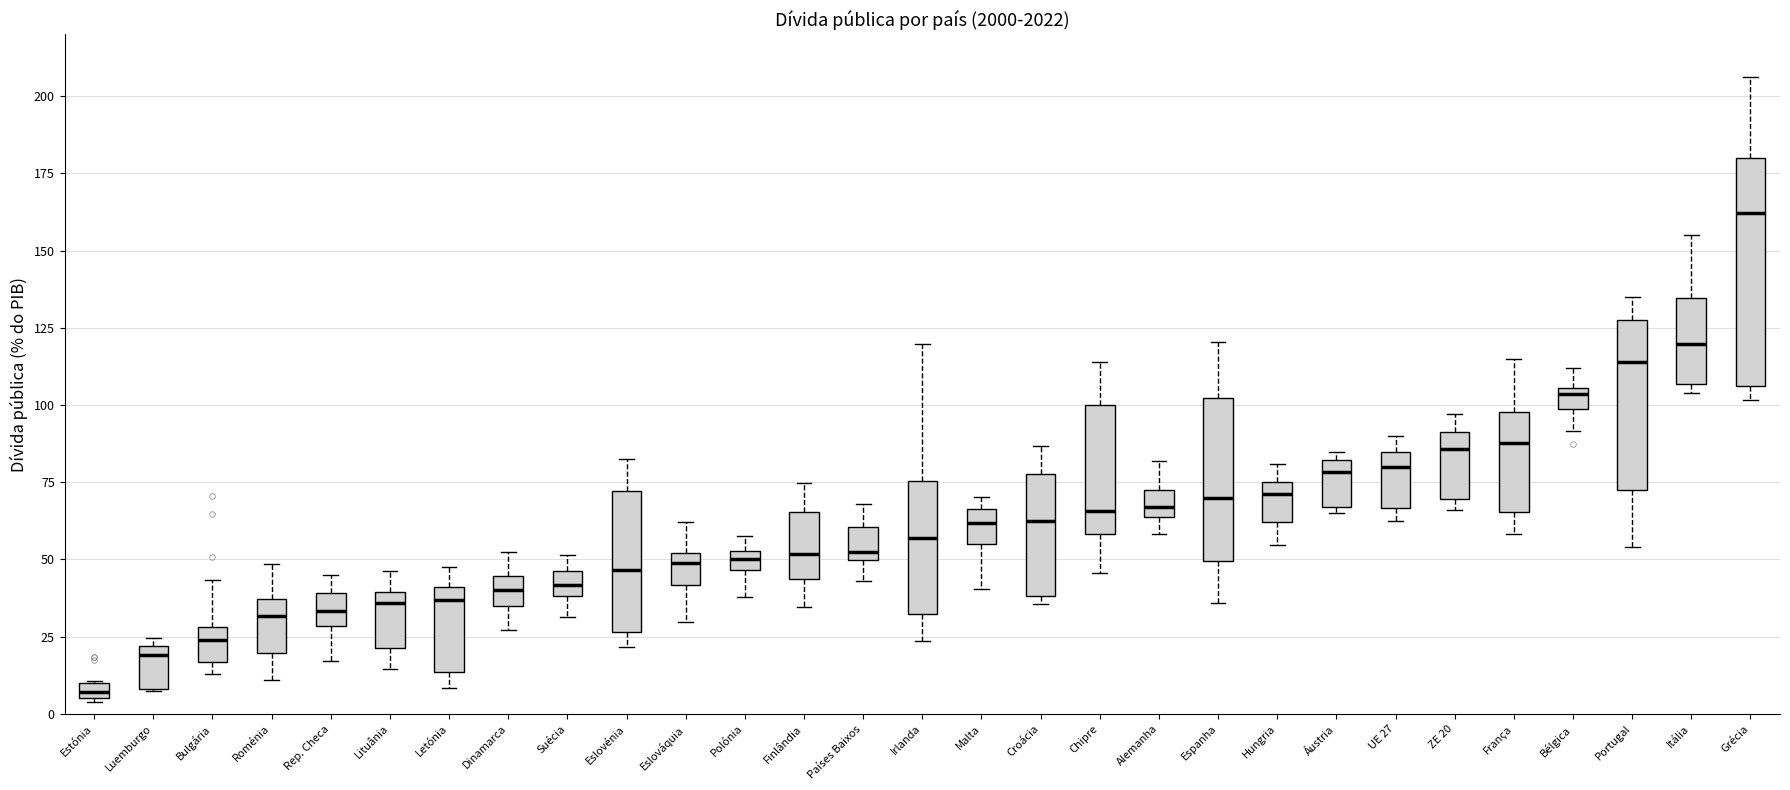

Where does the lower whisker of the box for Portugal end on the y-axis? The values are not printed on the chart, so give them approximately, as read against the axis.

55